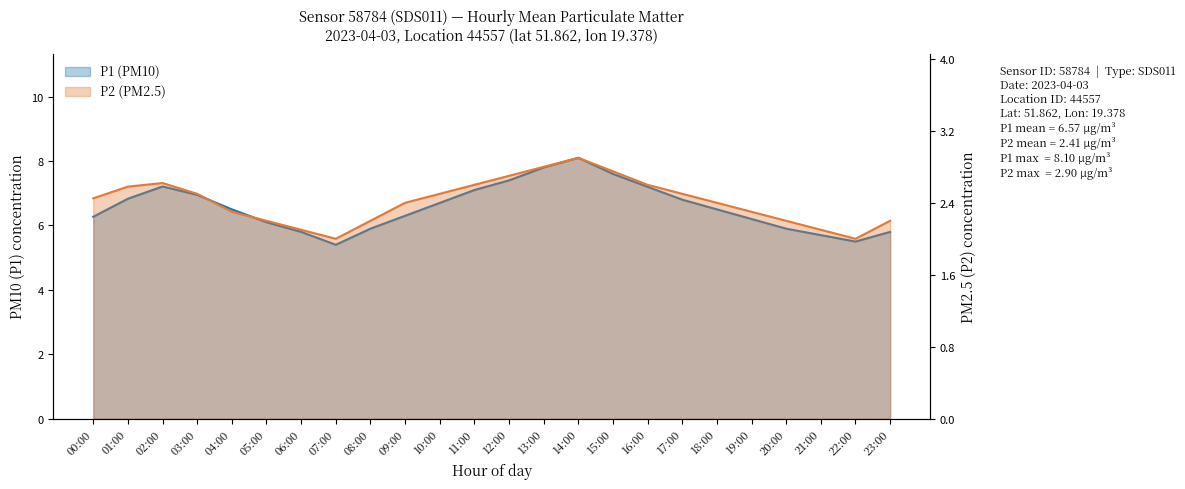

How many interior local peaks does the P2 series have?

2